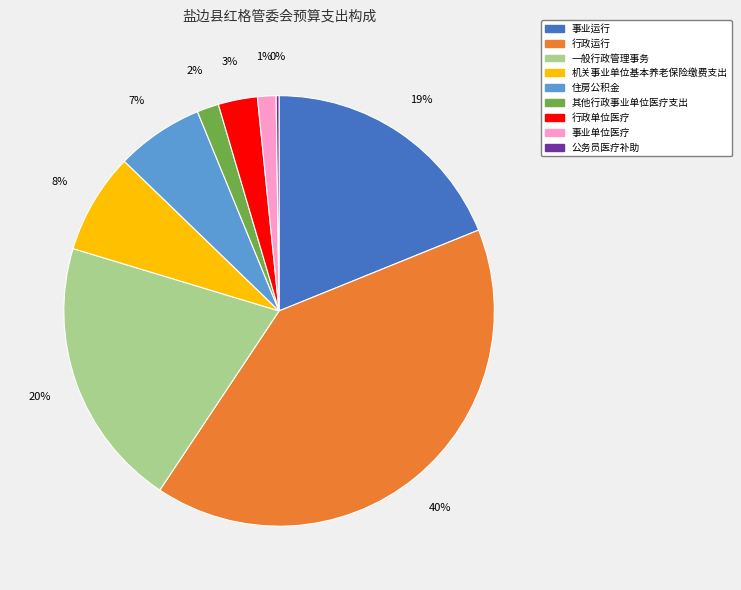

To the nearest percent, what is the average slice percentage?

11%